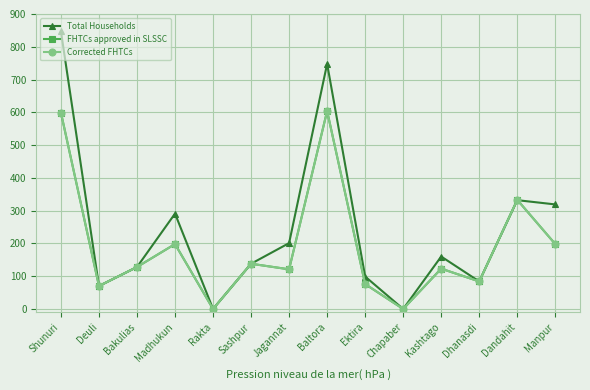

The value of Total Households at Dhanasdi is 57. True or false?

False